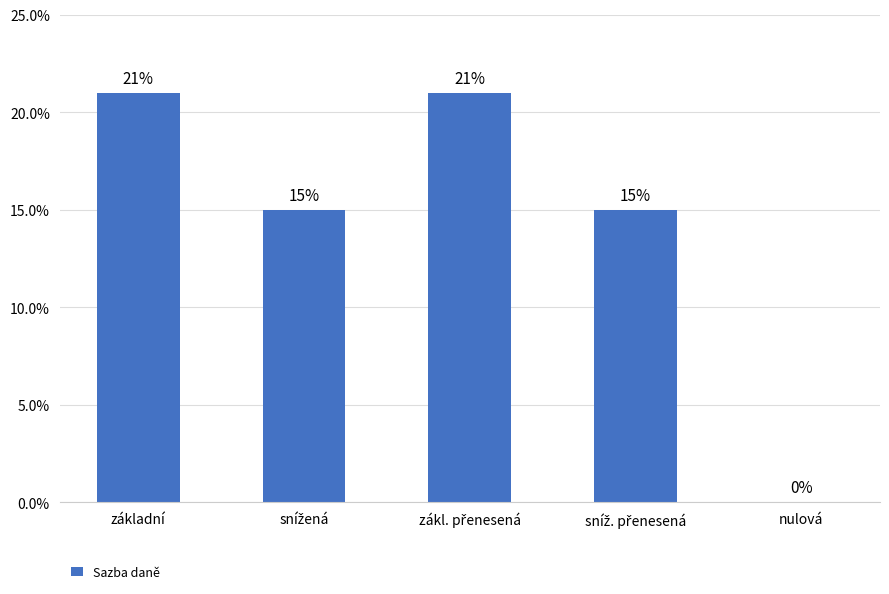

Are the bars horizontal?

No